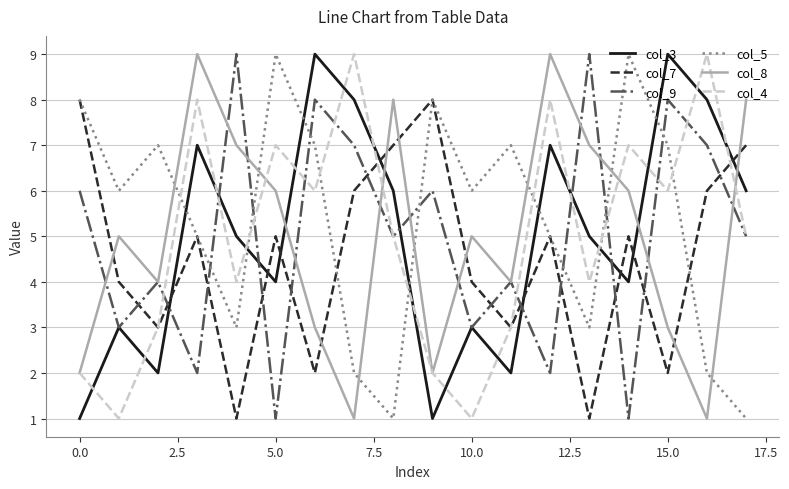

After their last crossing, which series has the higher values: col_8 or col_7?

col_8